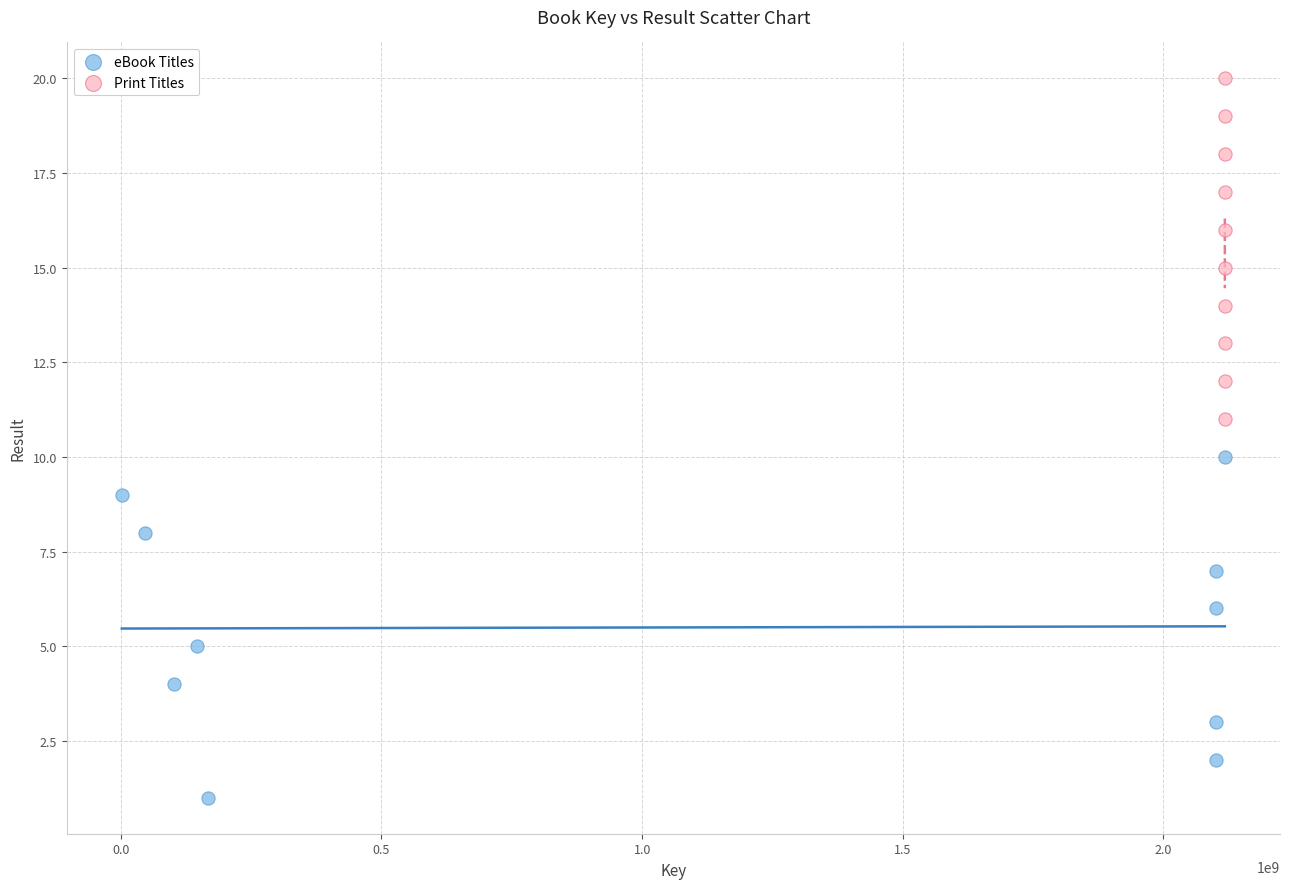

Which series reaches the minimum Y coordinate?

eBook Titles